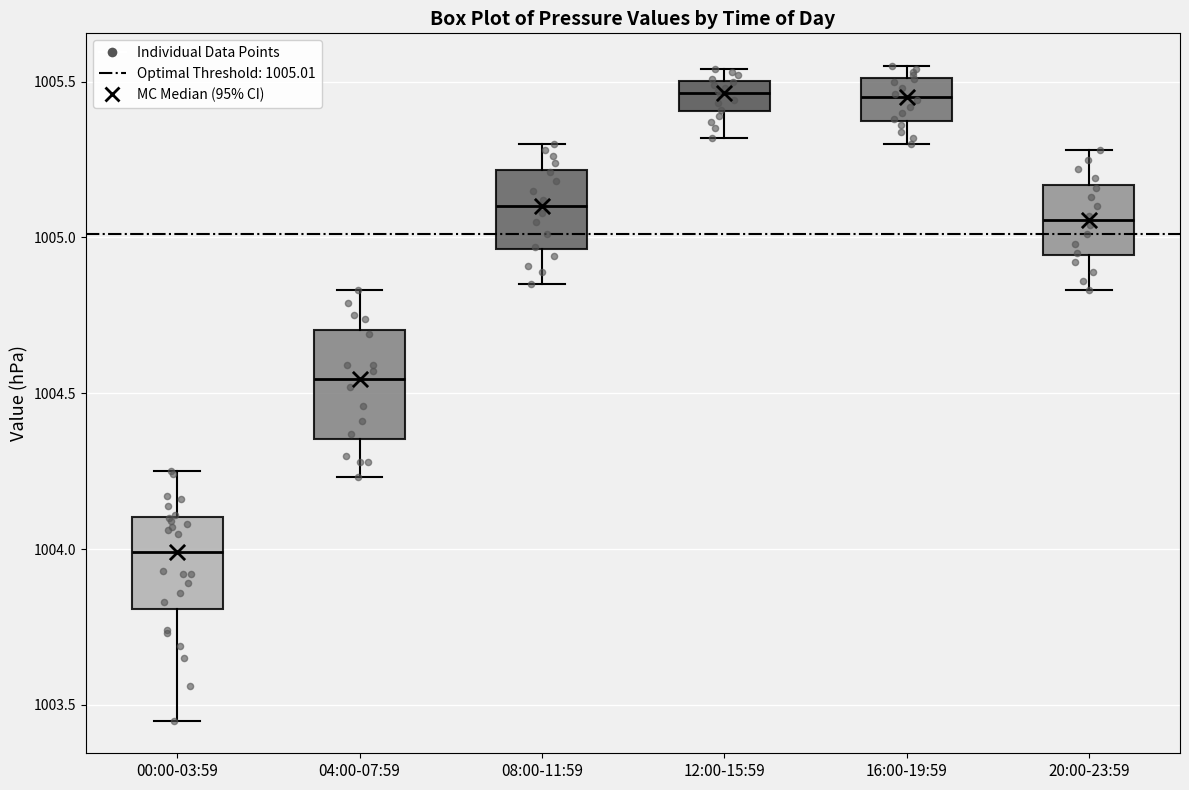

Where is the upper edge of the box for 20:00-23:59 on the y-axis? The values are not printed on the chart, so give them approximately, as read against the axis.

1005.15